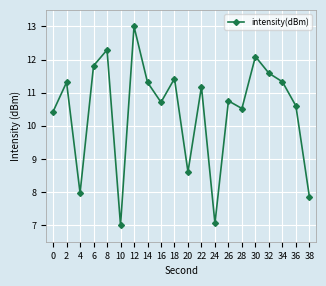

Where is the first local maximum?

2